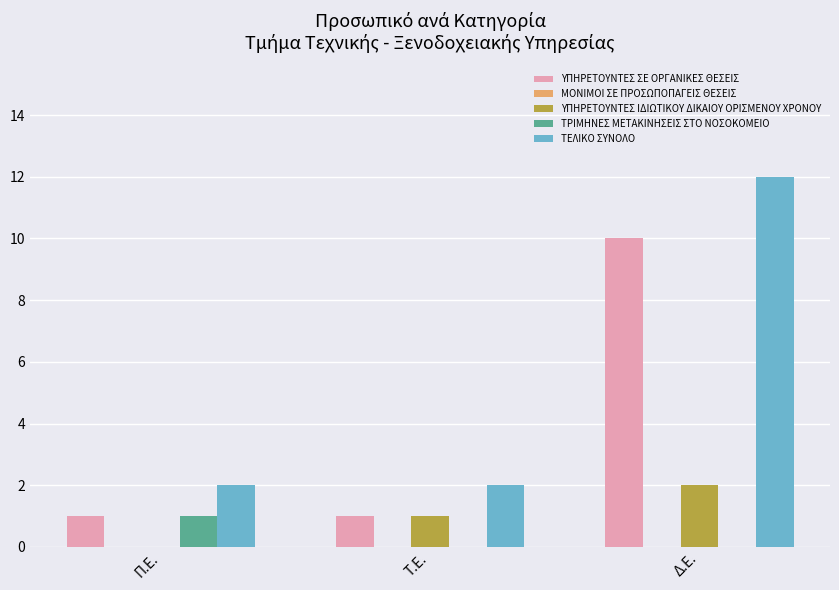

At which category is the sum across all series the highest?

Δ.Ε.